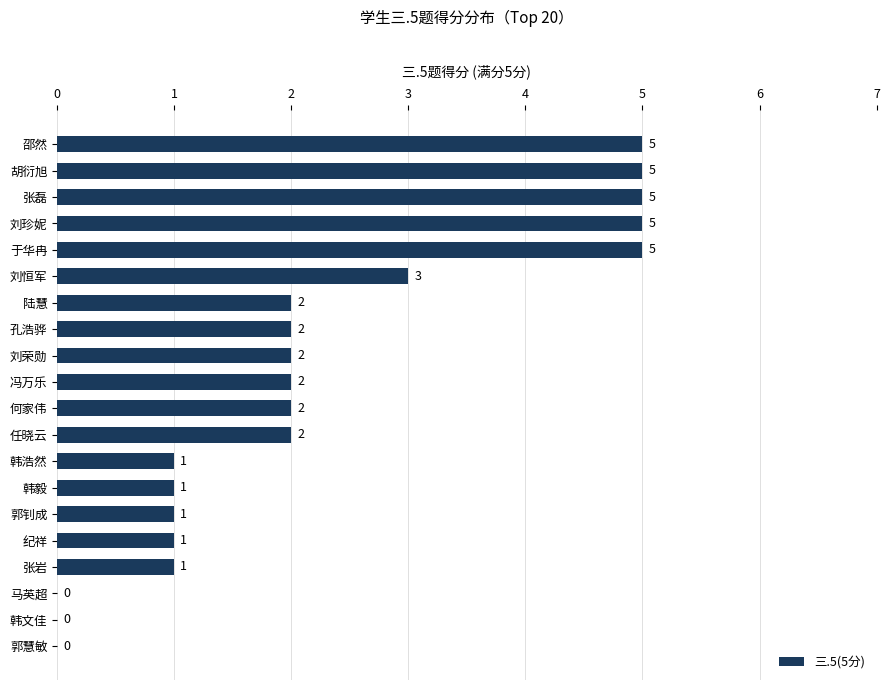

Reading bottom to top, extract all data points from this chart.

郭慧敏=0	韩文佳=0	马英超=0	张岩=1	纪祥=1	郭钊成=1	韩毅=1	韩浩然=1	任晓云=2	何家伟=2	冯万乐=2	刘荣勋=2	孔浩骅=2	陆慧=2	刘恒军=3	于华冉=5	刘珍妮=5	张磊=5	胡衍旭=5	邵然=5